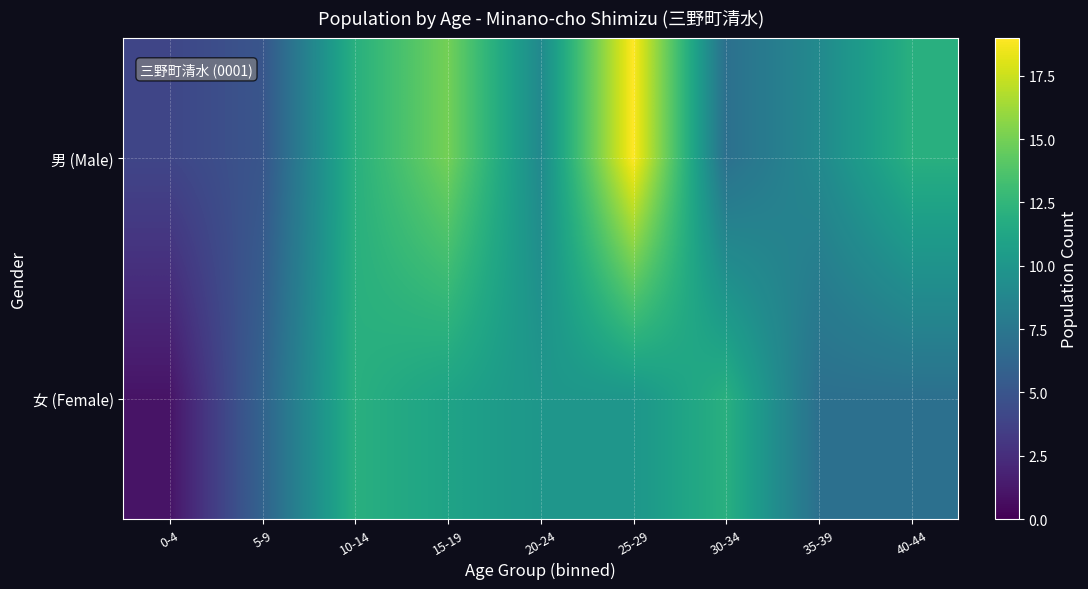

Count the number of data series in this chart.

2